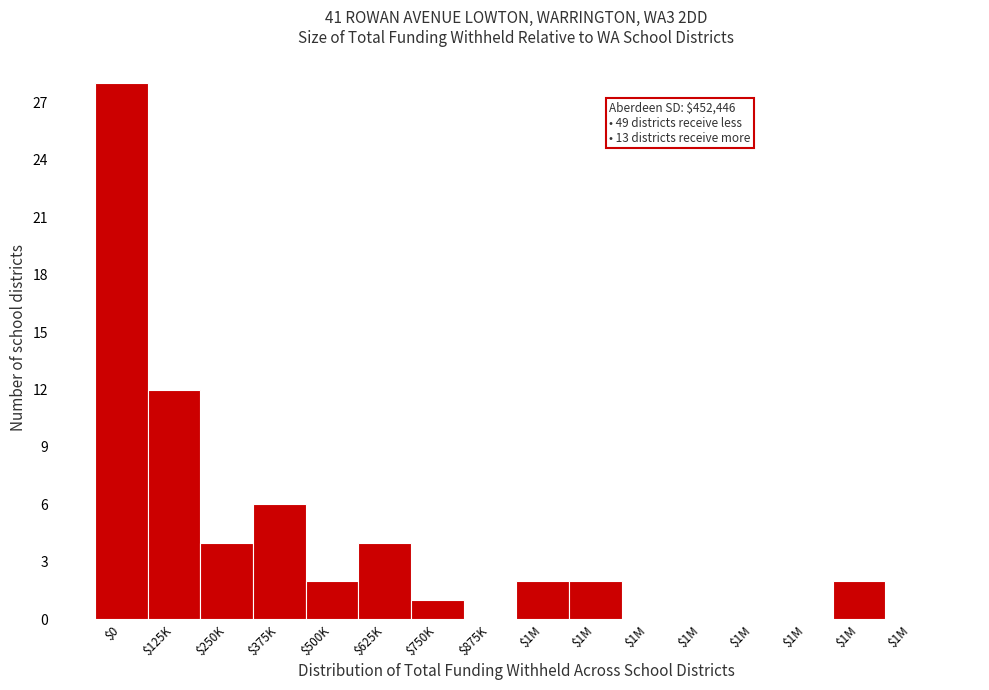

Are the bars horizontal?

No